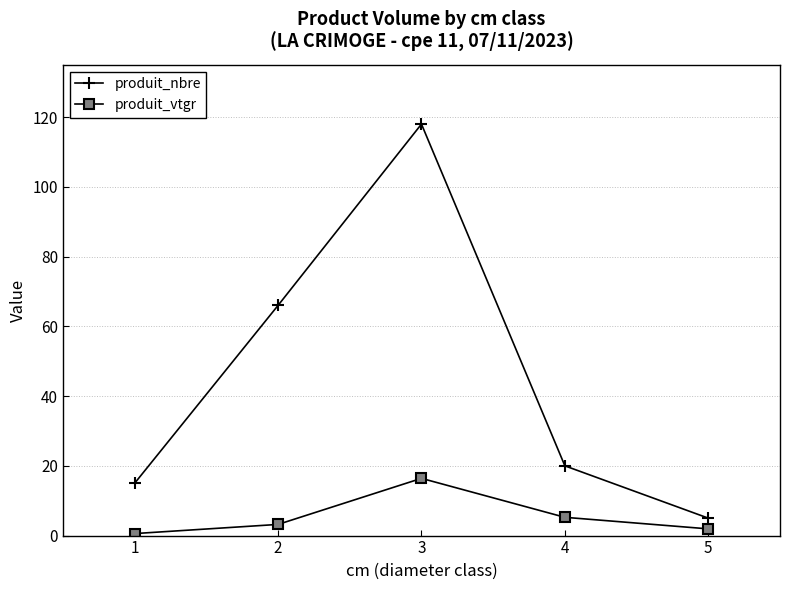

Reading left to right, transcribe all the data shown in this chart.

produit_nbre: 15.0	66.0	118.0	20.0	5.0
produit_vtgr: 0.6	3.2	16.4	5.2	1.9